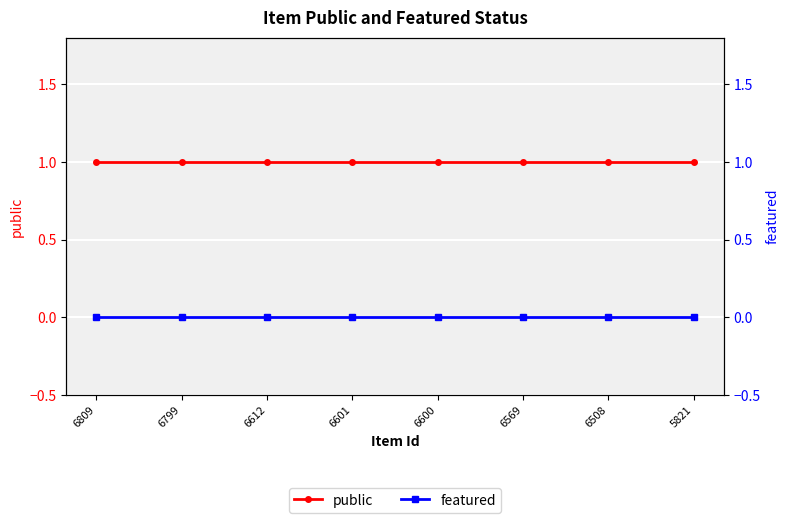

True or false: public and featured cross at least once.

False